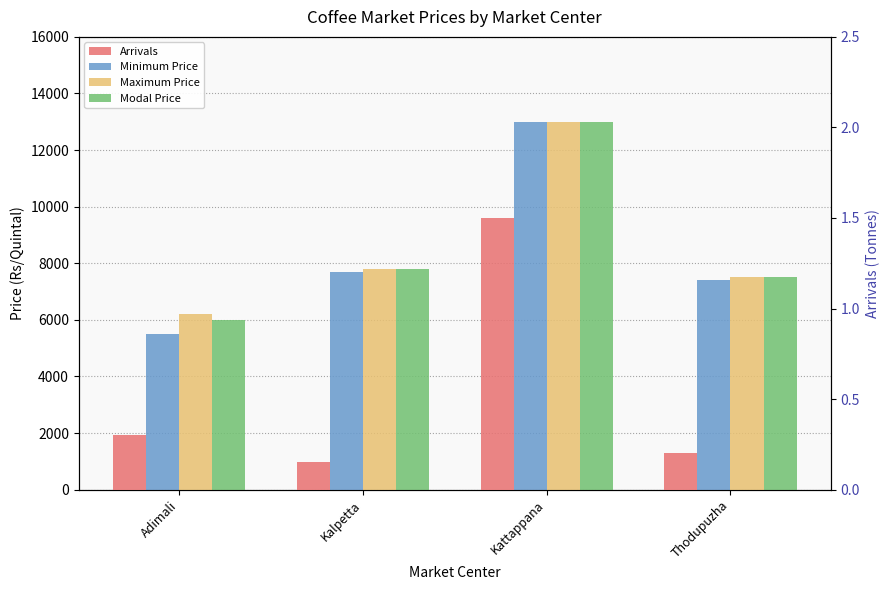

Which series has the largest total across all categories?

Maximum Price